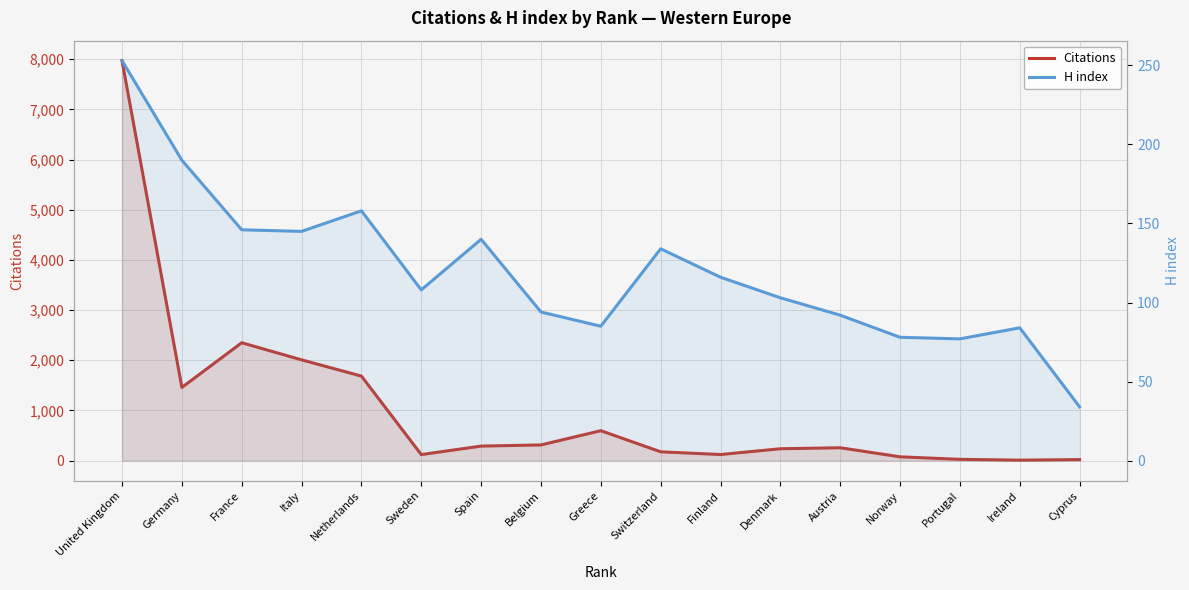

What position from the right is Germany?

16